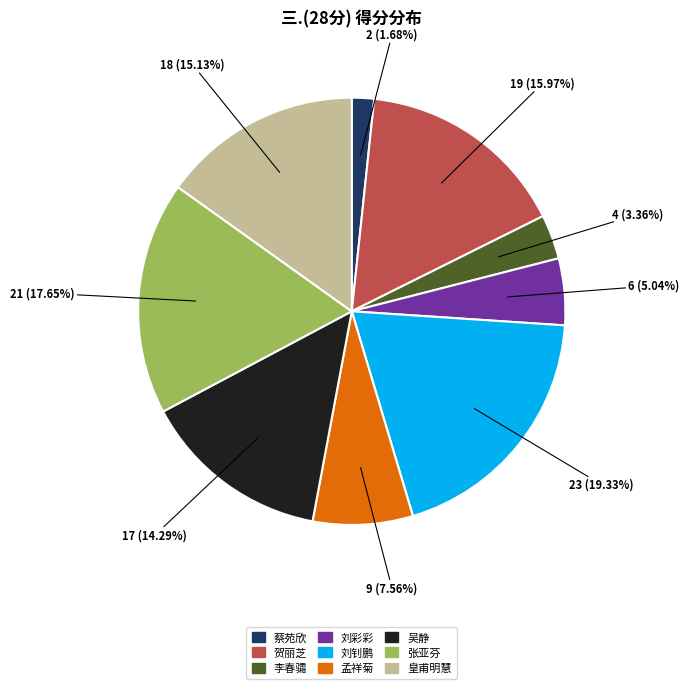

Which slice is the largest?

刘钊鹏